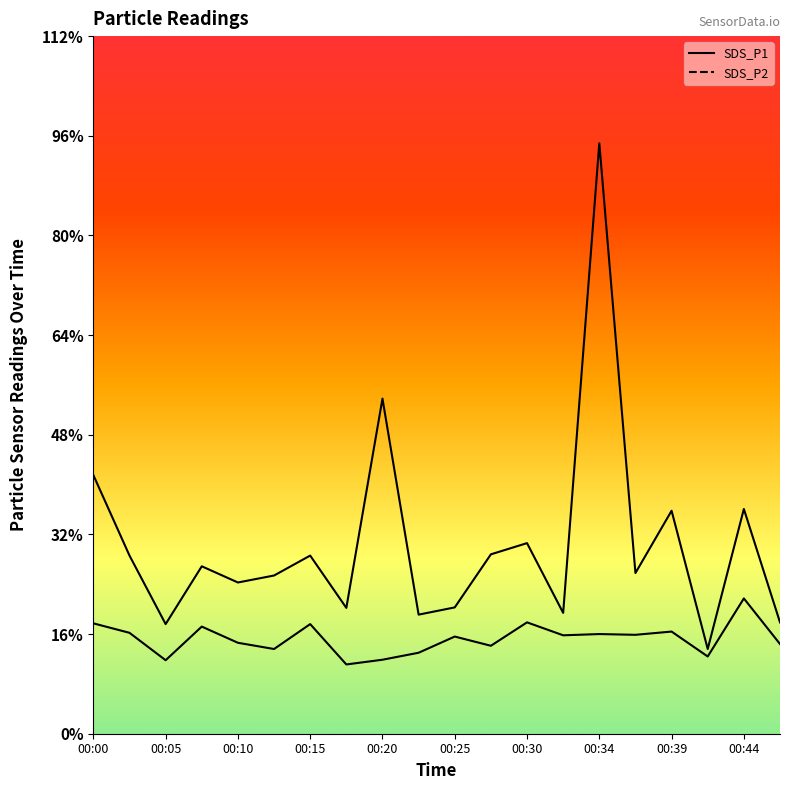

Which series has the largest range (max minus min)?

SDS_P1